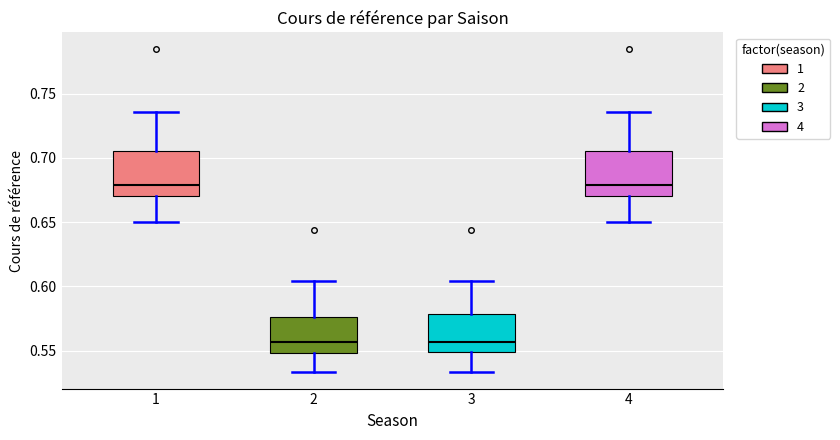

Reading left to right, read every box against the y-axis: the position of its median line, the range the box covers, and the ends of its whiskers. The values are not printed on the chart, so give them approximately, as read against the axis.

1: median 0.680, box 0.670 to 0.705, whiskers 0.650 to 0.735
2: median 0.555, box 0.550 to 0.575, whiskers 0.535 to 0.605
3: median 0.555, box 0.550 to 0.580, whiskers 0.535 to 0.605
4: median 0.680, box 0.670 to 0.705, whiskers 0.650 to 0.735